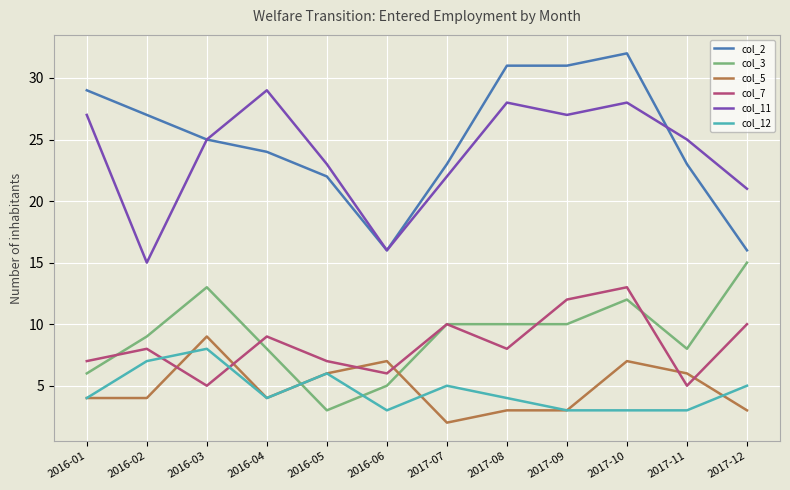

What position from the left is 2017-11?

11